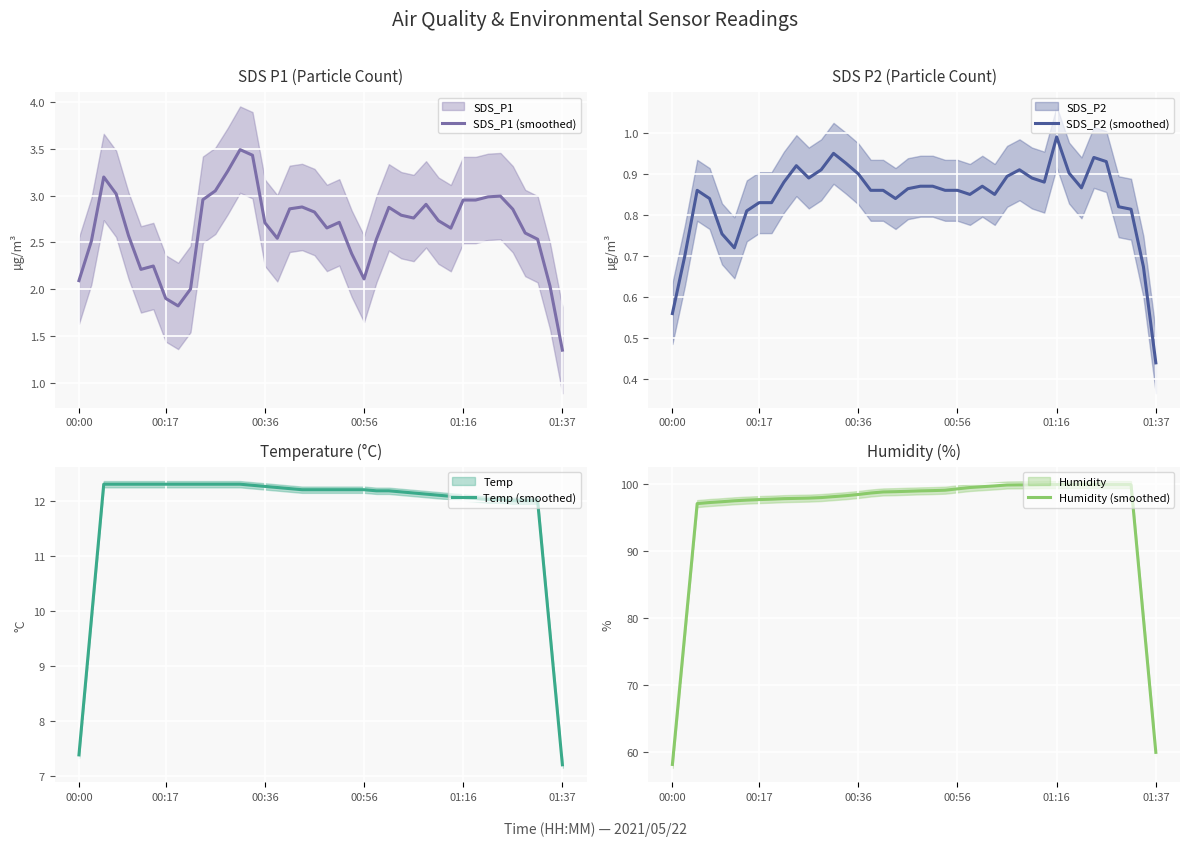

True or false: SDS_P1 (smoothed) and Temp (smoothed) intersect in this chart.

False